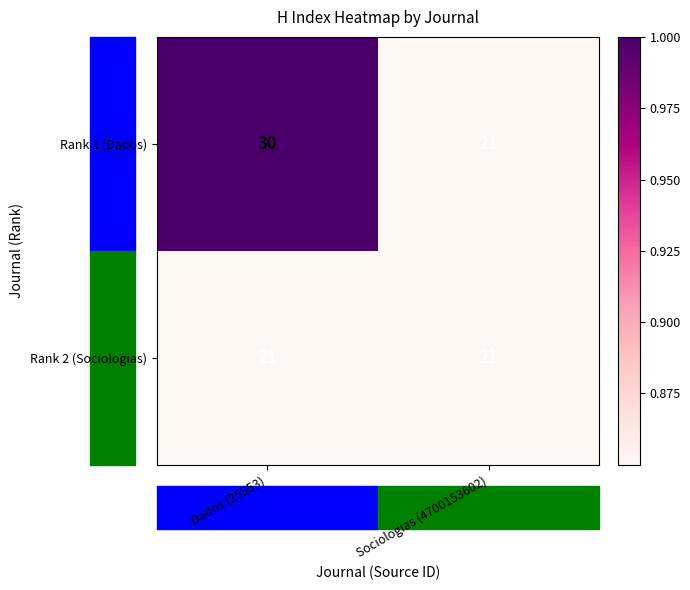

What is the difference between the maximum and minimum values in the Rank 1 (Dados) series?

9